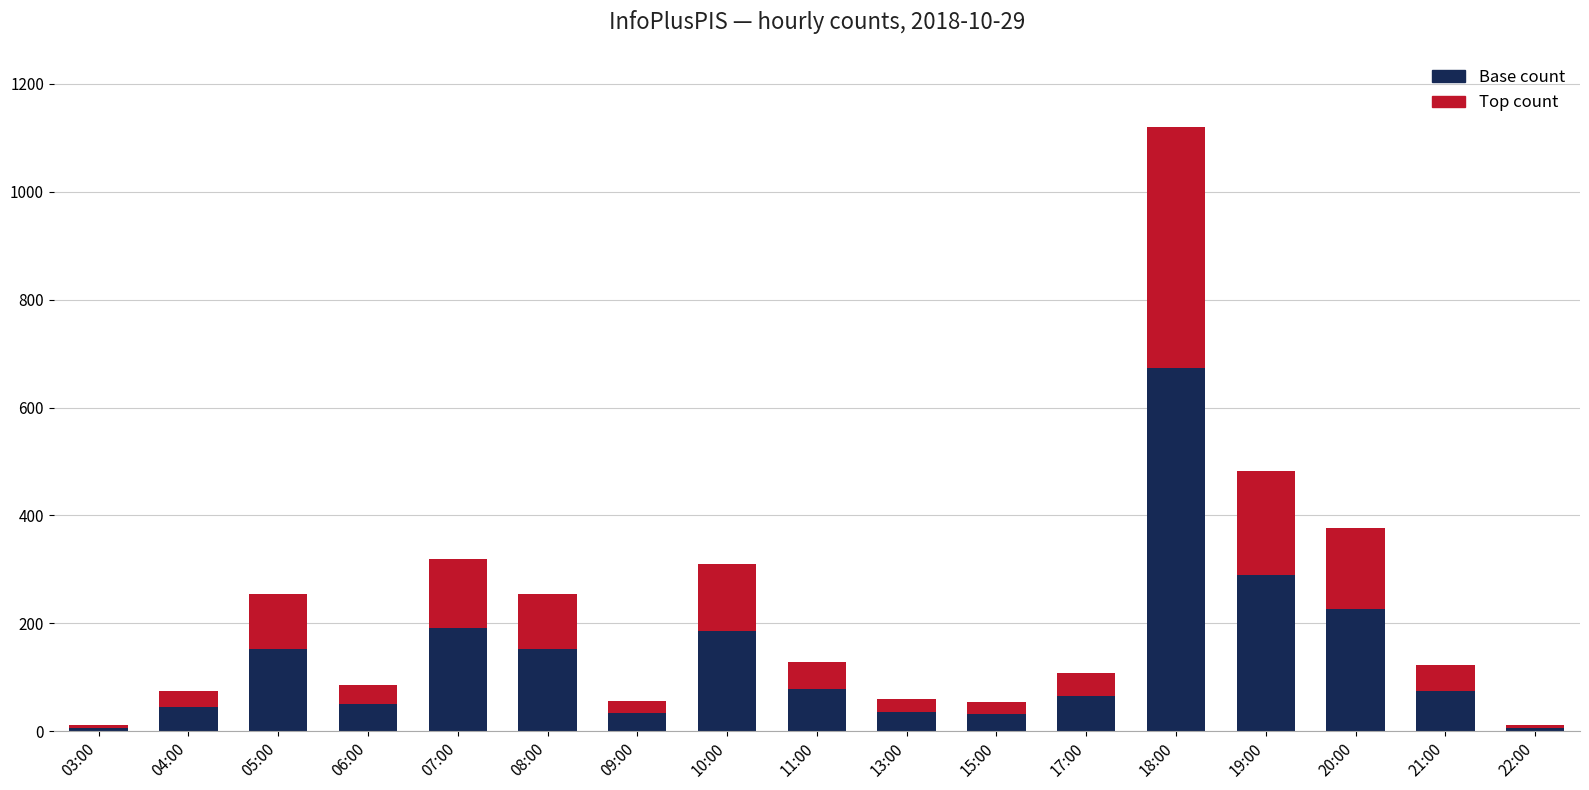

What is the average value of the Base count series?

135.1